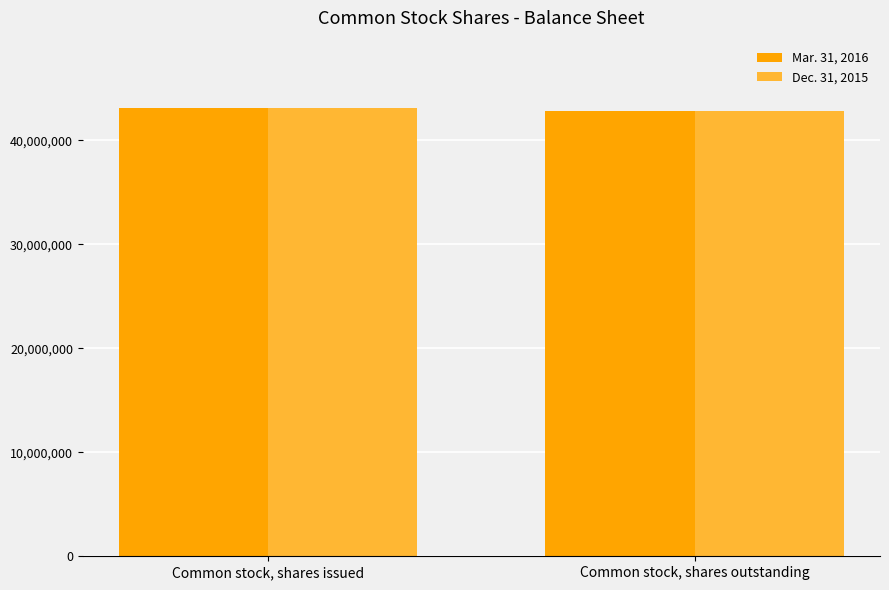

What is the lowest value of the Dec. 31, 2015 series?

42815291